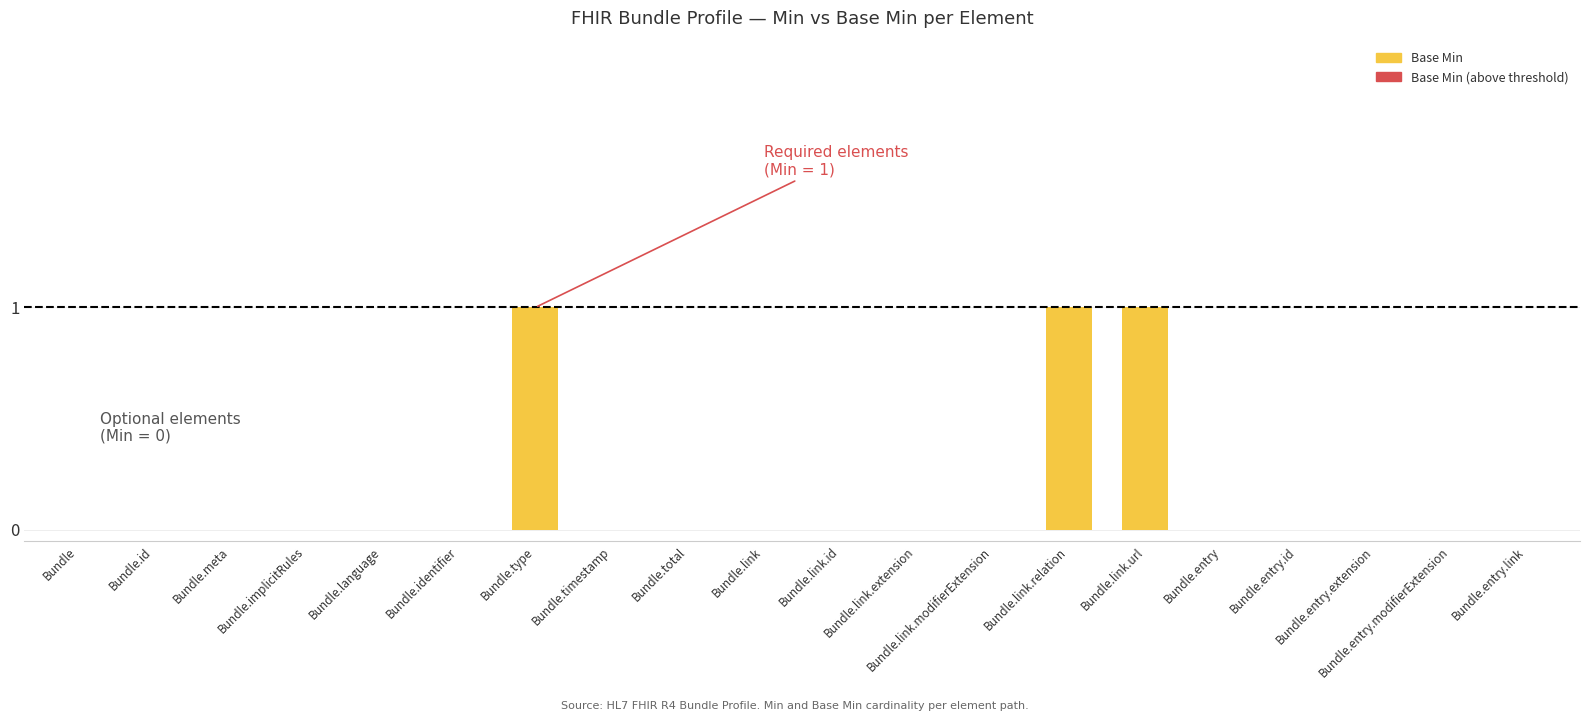

Between Bundle.link and Bundle.link.url, which is larger?

Bundle.link.url